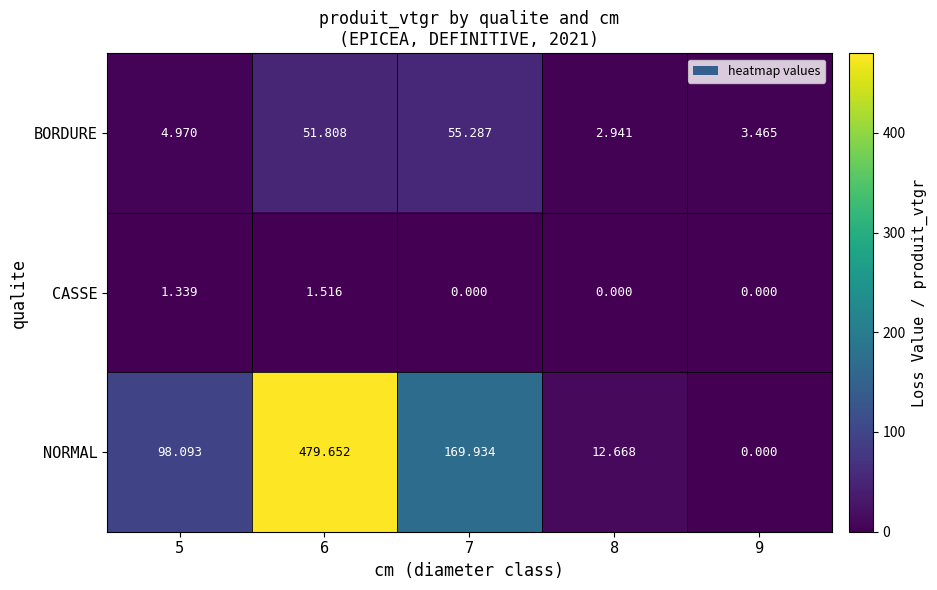

Between 6 and 8, which series saw the biggest shift?

NORMAL